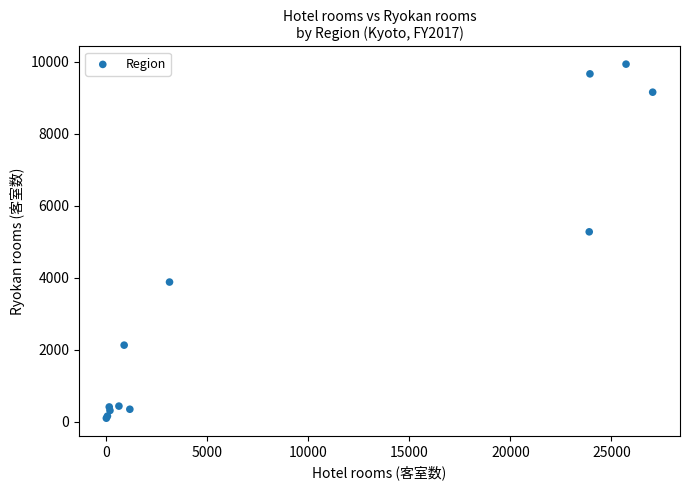

What Y value in the scatter plot is closest to 5013?

5273